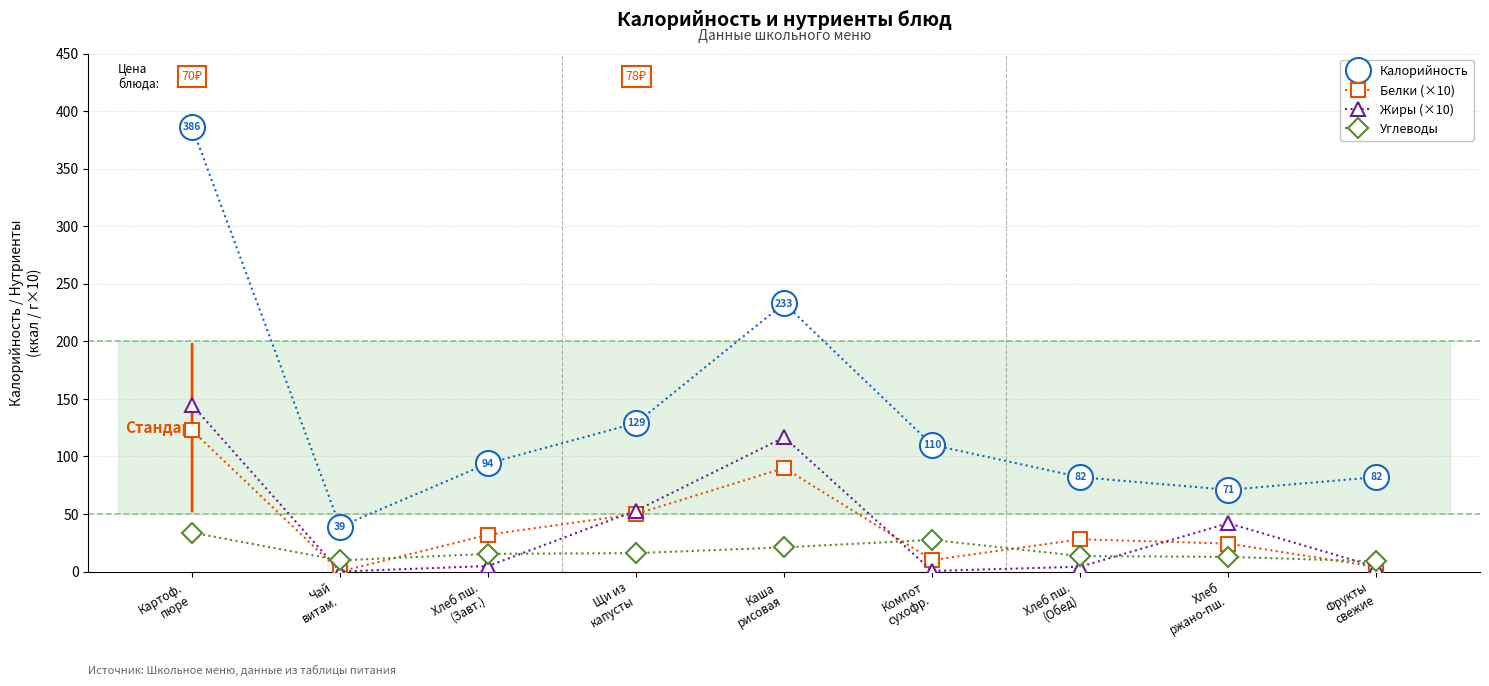

Count the number of data series in this chart.

4